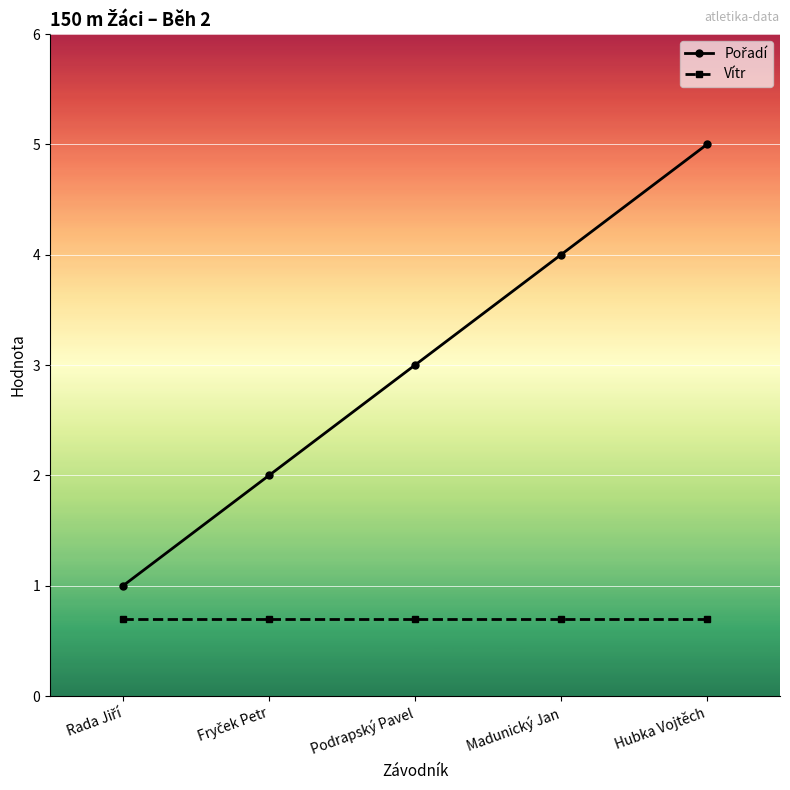

Is it true that Vítr equals 0.7 at Madunický Jan?

True